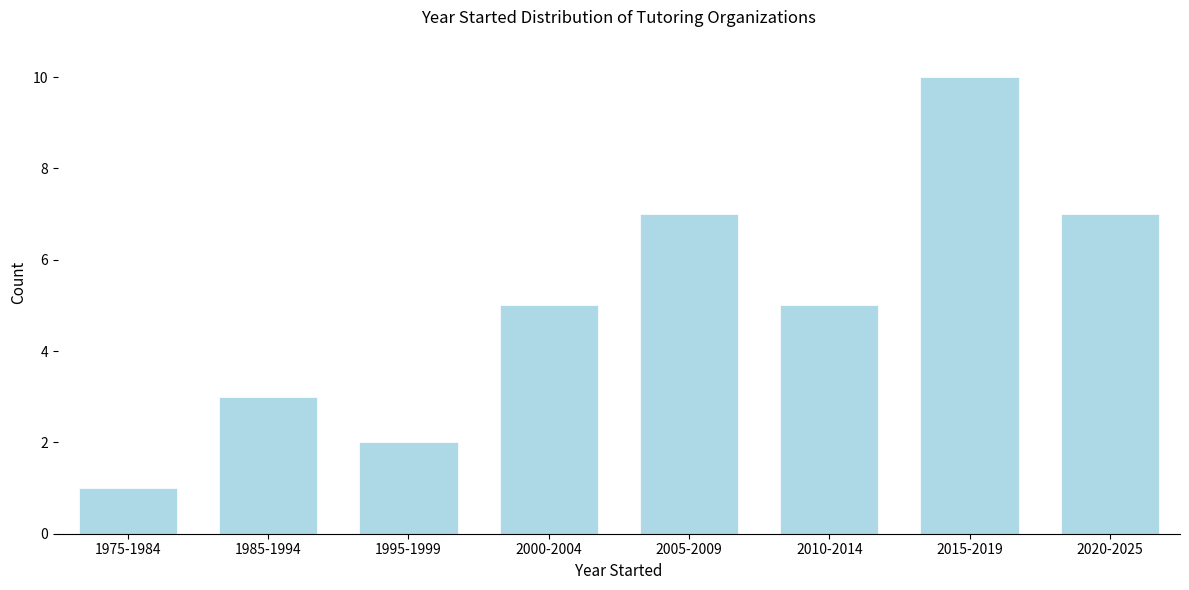

Reading left to right, what are all the values shown in this chart?

1975-1984=1	1985-1994=3	1995-1999=2	2000-2004=5	2005-2009=7	2010-2014=5	2015-2019=10	2020-2025=7